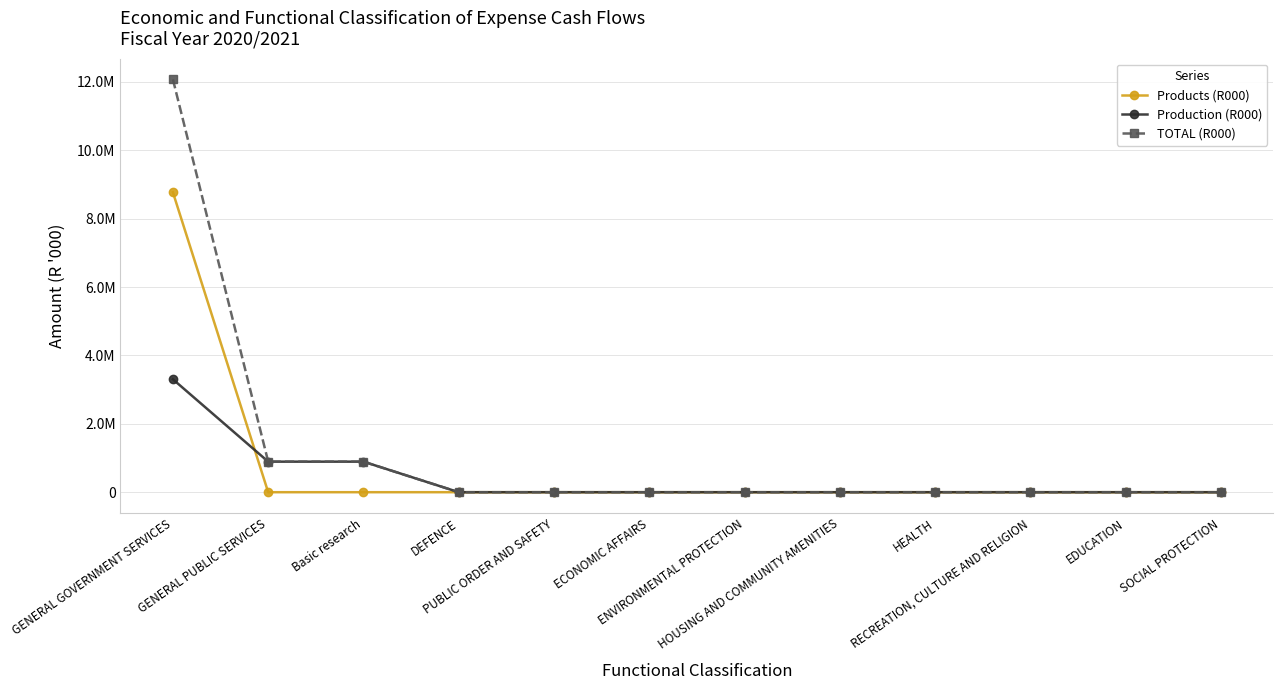

What is the average value of the TOTAL (R000) series?

1155353